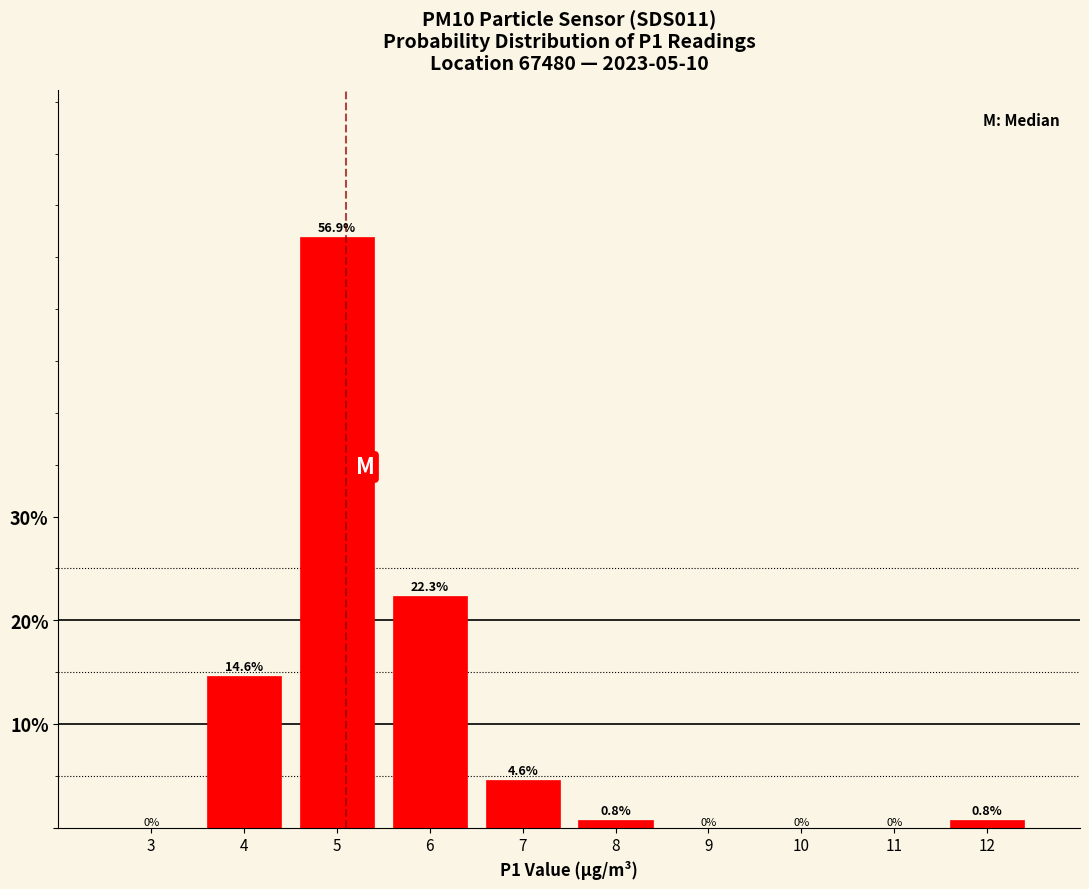

Reading left to right, transcribe all the data shown in this chart.

3=0.0	4=14.6	5=56.9	6=22.3	7=4.6	8=0.8	9=0.0	10=0.0	11=0.0	12=0.8